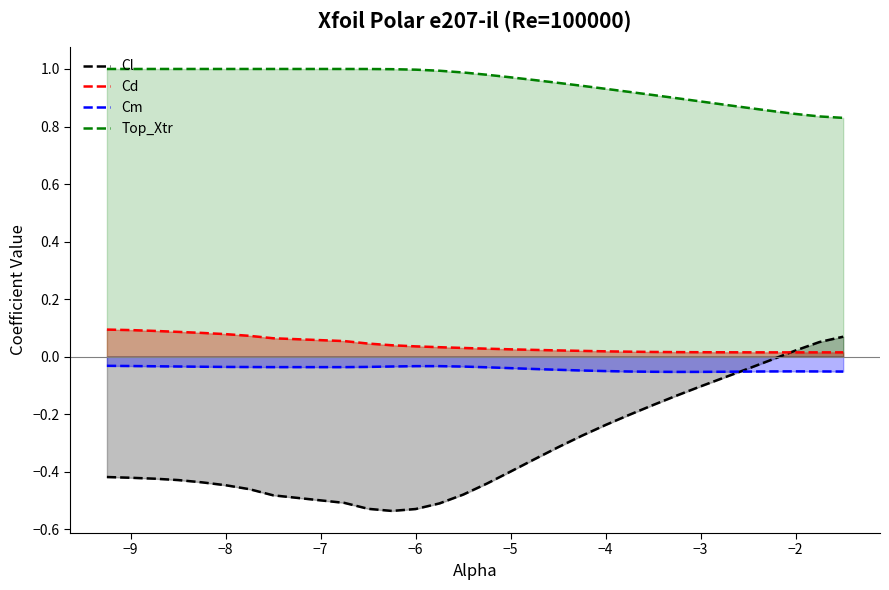

Which series has the largest range (max minus min)?

Cl